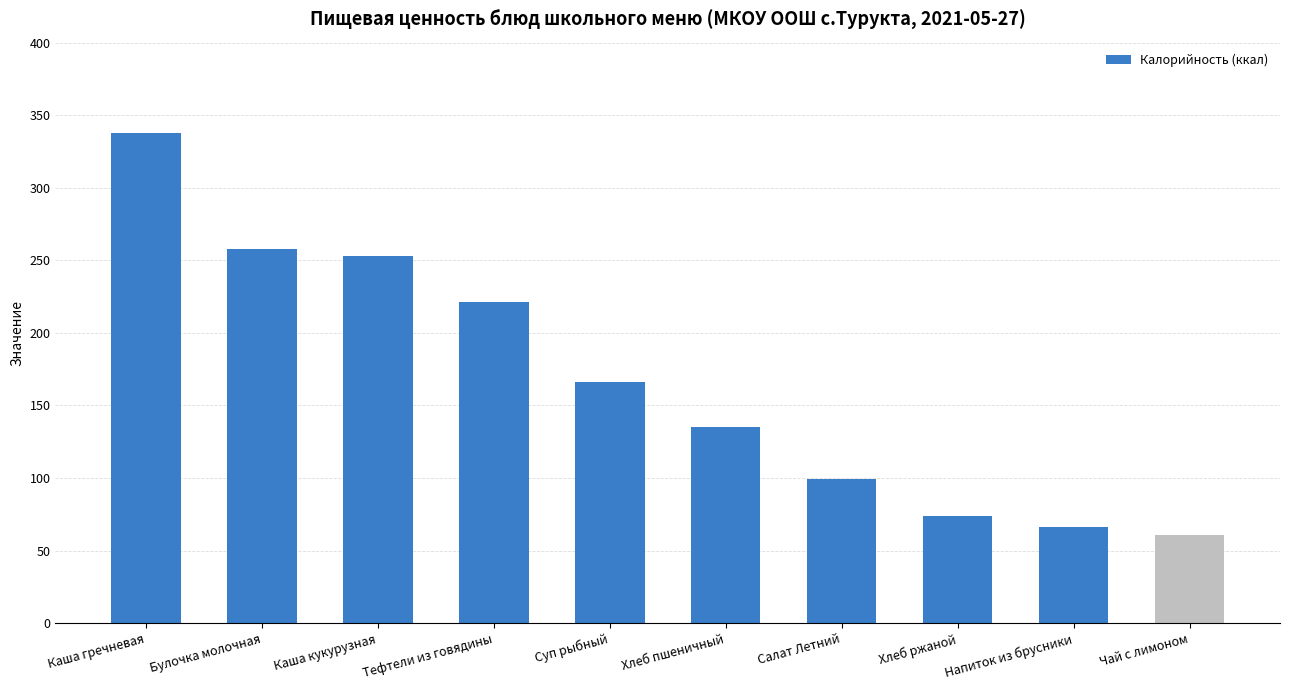

What position from the left is Хлеб ржаной?

8